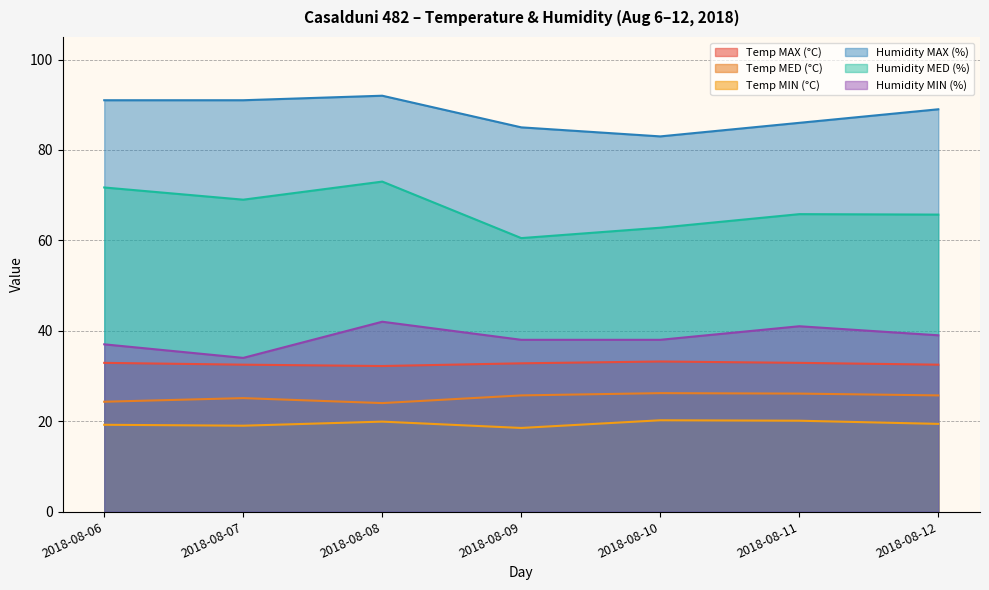

Between 2018-08-09 and 2018-08-10, which series saw the biggest shift?

Humidity MED (%)